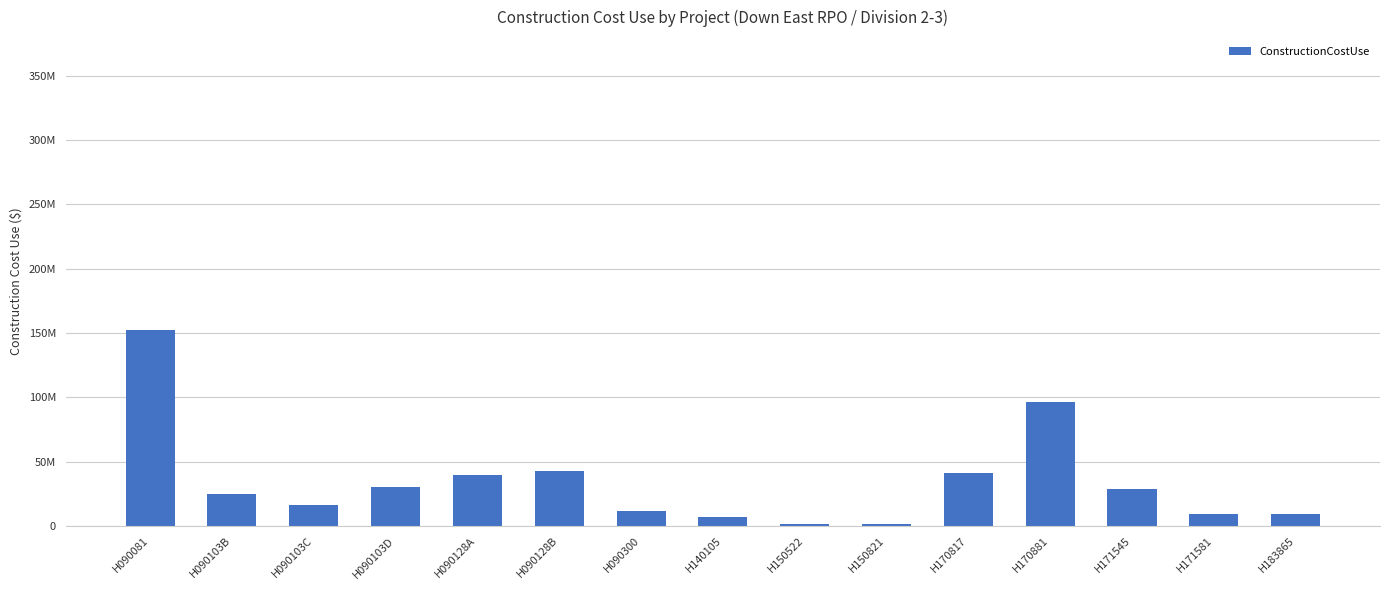

Rank the categories by value from highest to lowest.

H090081, H170881, H090128B, H170817, H090128A, H090103D, H171545, H090103B, H090103C, H090300, H183865, H171581, H140105, H150522, H150821